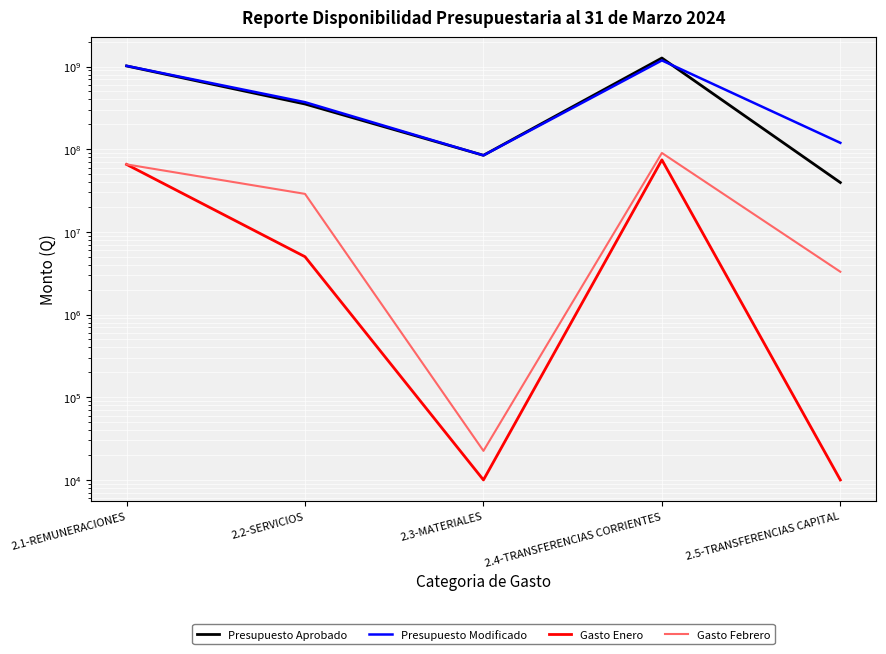

Reading left to right, transcribe all the data shown in this chart.

Presupuesto Aprobado: 2.1-REMUNERACIONES=1017613205.0	2.2-SERVICIOS=352737010.0	2.3-MATERIALES=84487177.0	2.4-TRANSFERENCIAS CORRIENTES=1269224290.0	2.5-TRANSFERENCIAS CAPITAL=39578460.0
Presupuesto Modificado: 2.1-REMUNERACIONES=1020887962.2	2.2-SERVICIOS=371044315.5	2.3-MATERIALES=84375786.0	2.4-TRANSFERENCIAS CORRIENTES=1187874538.8	2.5-TRANSFERENCIAS CAPITAL=119578460.0
Gasto Enero: 2.1-REMUNERACIONES=65542108.5	2.2-SERVICIOS=5011835.6	2.3-MATERIALES=10000.0	2.4-TRANSFERENCIAS CORRIENTES=74425214.2	2.5-TRANSFERENCIAS CAPITAL=10000.0
Gasto Febrero: 2.1-REMUNERACIONES=65607259.3	2.2-SERVICIOS=28856909.3	2.3-MATERIALES=22467.9	2.4-TRANSFERENCIAS CORRIENTES=90176682.0	2.5-TRANSFERENCIAS CAPITAL=3298205.0